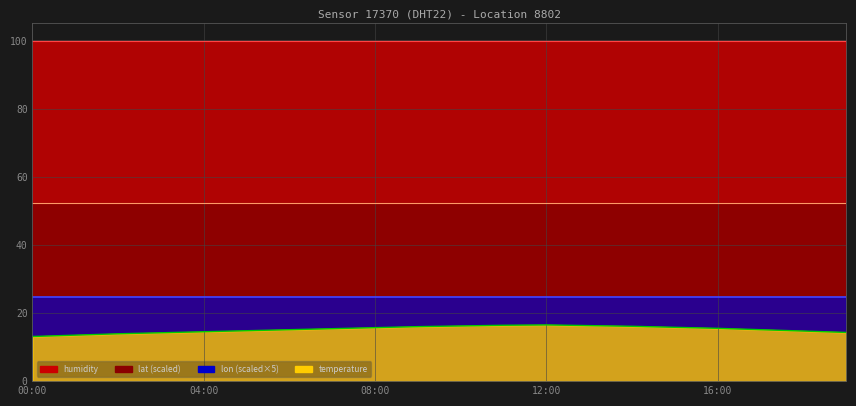

Reading left to right, extract all data points from this chart.

temperature: 13.1	13.5	13.9	14.2	14.5	14.8	15.1	15.4	15.7	16.0	16.2	16.4	16.5	16.3	16.1	15.8	15.5	15.1	14.7	14.3
humidity: 99.9	99.9	99.9	99.9	99.9	99.9	99.9	99.9	99.9	99.9	99.9	99.9	99.9	99.9	99.9	99.9	99.9	99.9	99.9	99.9
lat: 52.4	52.4	52.4	52.4	52.4	52.4	52.4	52.4	52.4	52.4	52.4	52.4	52.4	52.4	52.4	52.4	52.4	52.4	52.4	52.4
lon: 4.9	4.9	4.9	4.9	4.9	4.9	4.9	4.9	4.9	4.9	4.9	4.9	4.9	4.9	4.9	4.9	4.9	4.9	4.9	4.9